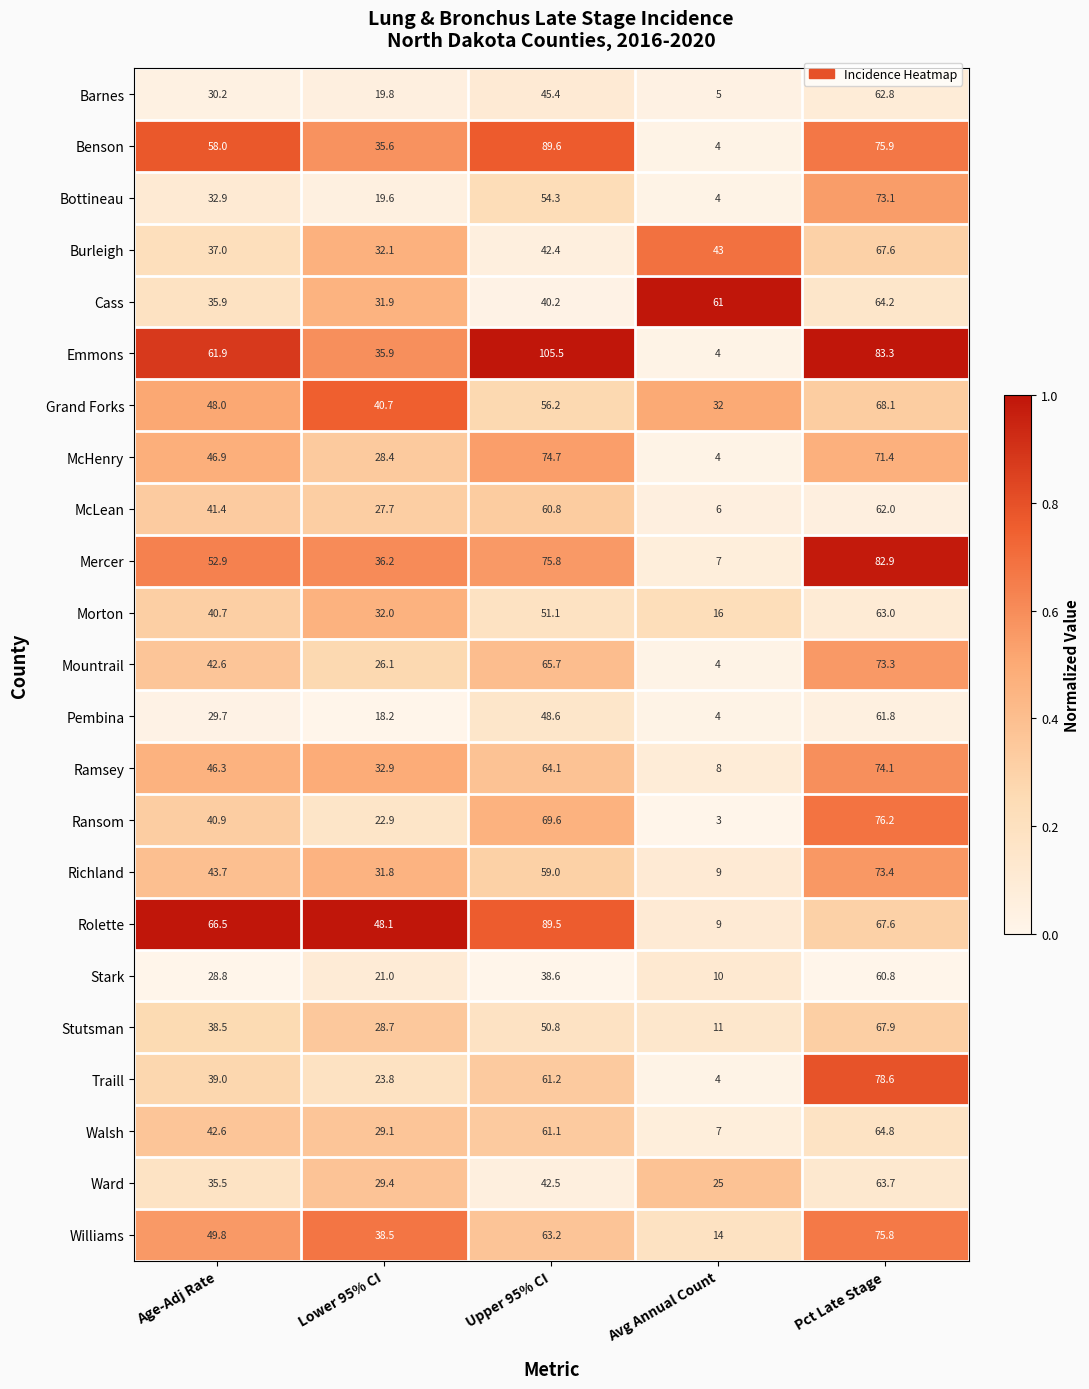

Rank the categories by Morton value from lowest to highest.

Avg Annual Count, Lower 95% CI, Age-Adj Rate, Upper 95% CI, Pct Late Stage